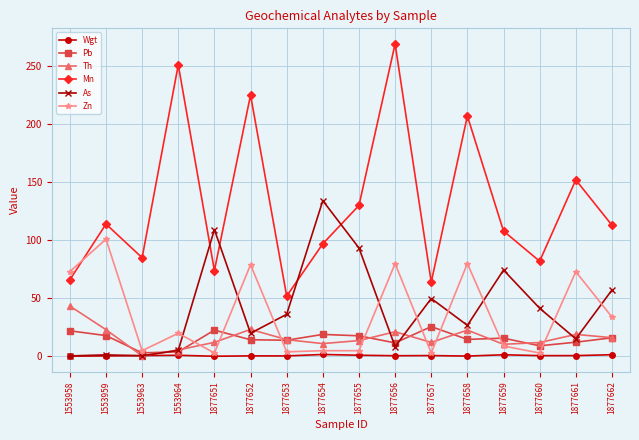

How many lines are shown in the chart?

6